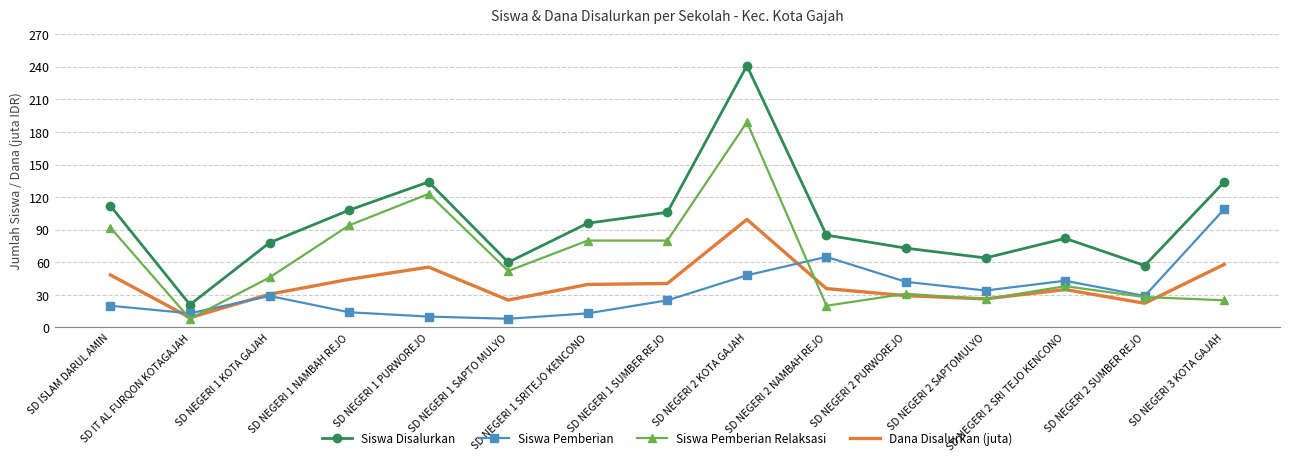

What are all the series names shown in the legend?

Siswa Disalurkan, Siswa Pemberian, Siswa Pemberian Relaksasi, Dana Disalurkan (juta)